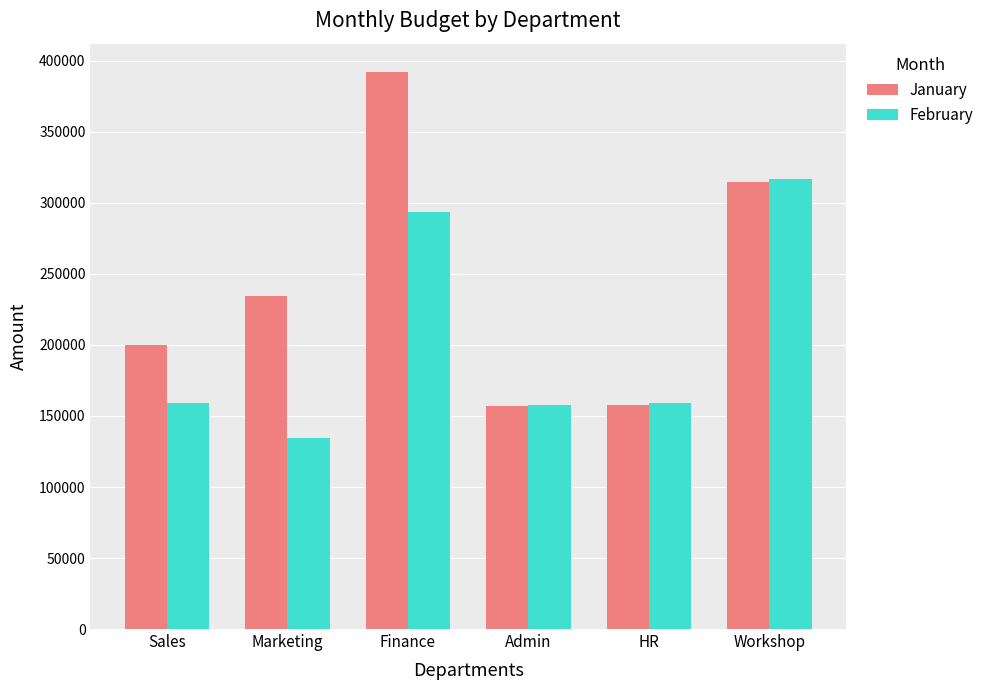

Which series has the largest total across all categories?

January